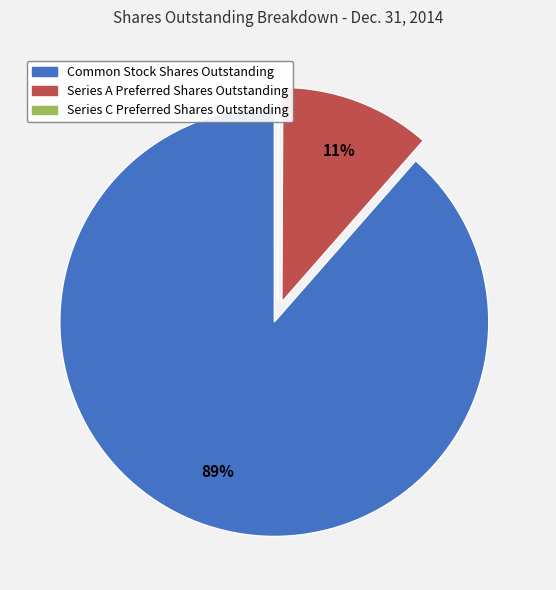

What is the largest slice in the pie chart?

Common Stock Shares Outstanding